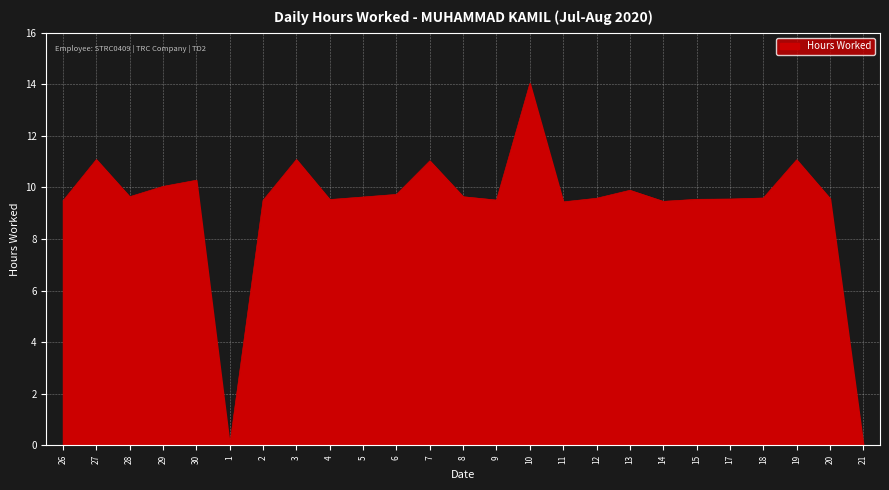

The chart shows a value of 9.5 at 15. True or false?

True